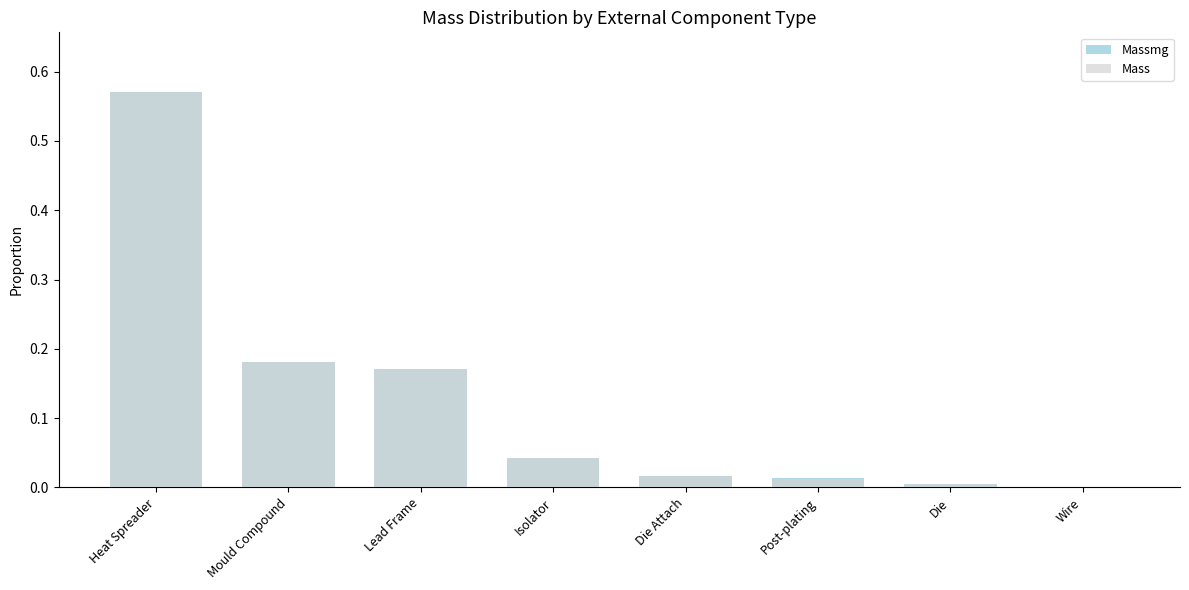

Reading right to left, transcribe all the data shown in this chart.

Massmg: Wire=0.0	Die=0.0	Post-plating=0.0	Die Attach=0.0	Isolator=0.0	Lead Frame=0.2	Mould Compound=0.2	Heat Spreader=0.6
Mass: Wire=0.0	Die=0.0	Post-plating=0.0	Die Attach=0.0	Isolator=0.0	Lead Frame=0.2	Mould Compound=0.2	Heat Spreader=0.6